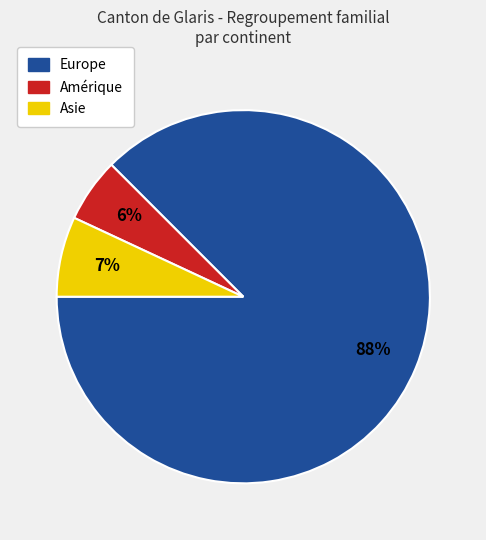

Is there a majority slice in this chart?

Yes